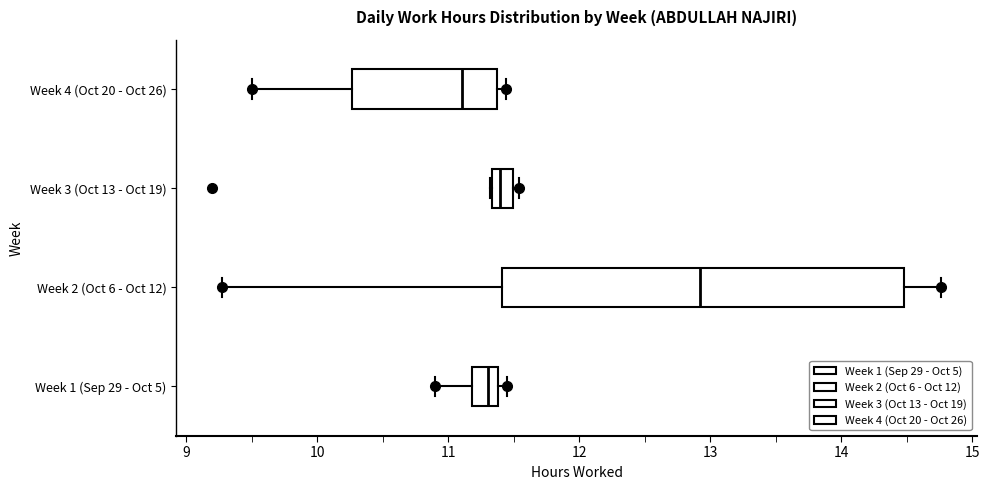

Reading bottom to top, transcribe this box plot: for each box, give where its median line is, the range the box spans, and where its two whiskers end, as read against the x-axis. The values are not printed on the chart, so give them approximately, as read against the axis.

Week 1 (Sep 29 - Oct 5): median 11.3, box 11.2 to 11.4, whiskers 10.9 to 11.5
Week 2 (Oct 6 - Oct 12): median 12.9, box 11.4 to 14.5, whiskers 9.3 to 14.8
Week 3 (Oct 13 - Oct 19): median 11.4, box 11.3 to 11.5, whiskers 11.3 to 11.5 (just right of the box's right edge)
Week 4 (Oct 20 - Oct 26): median 11.1, box 10.3 to 11.4, whiskers 9.5 to 11.4 (just right of the box's right edge)